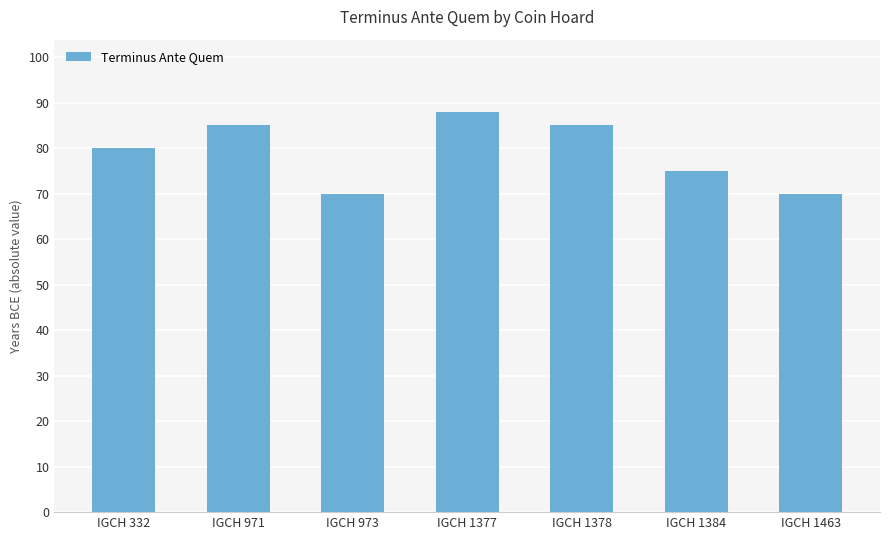

How many bars are there in total?

7